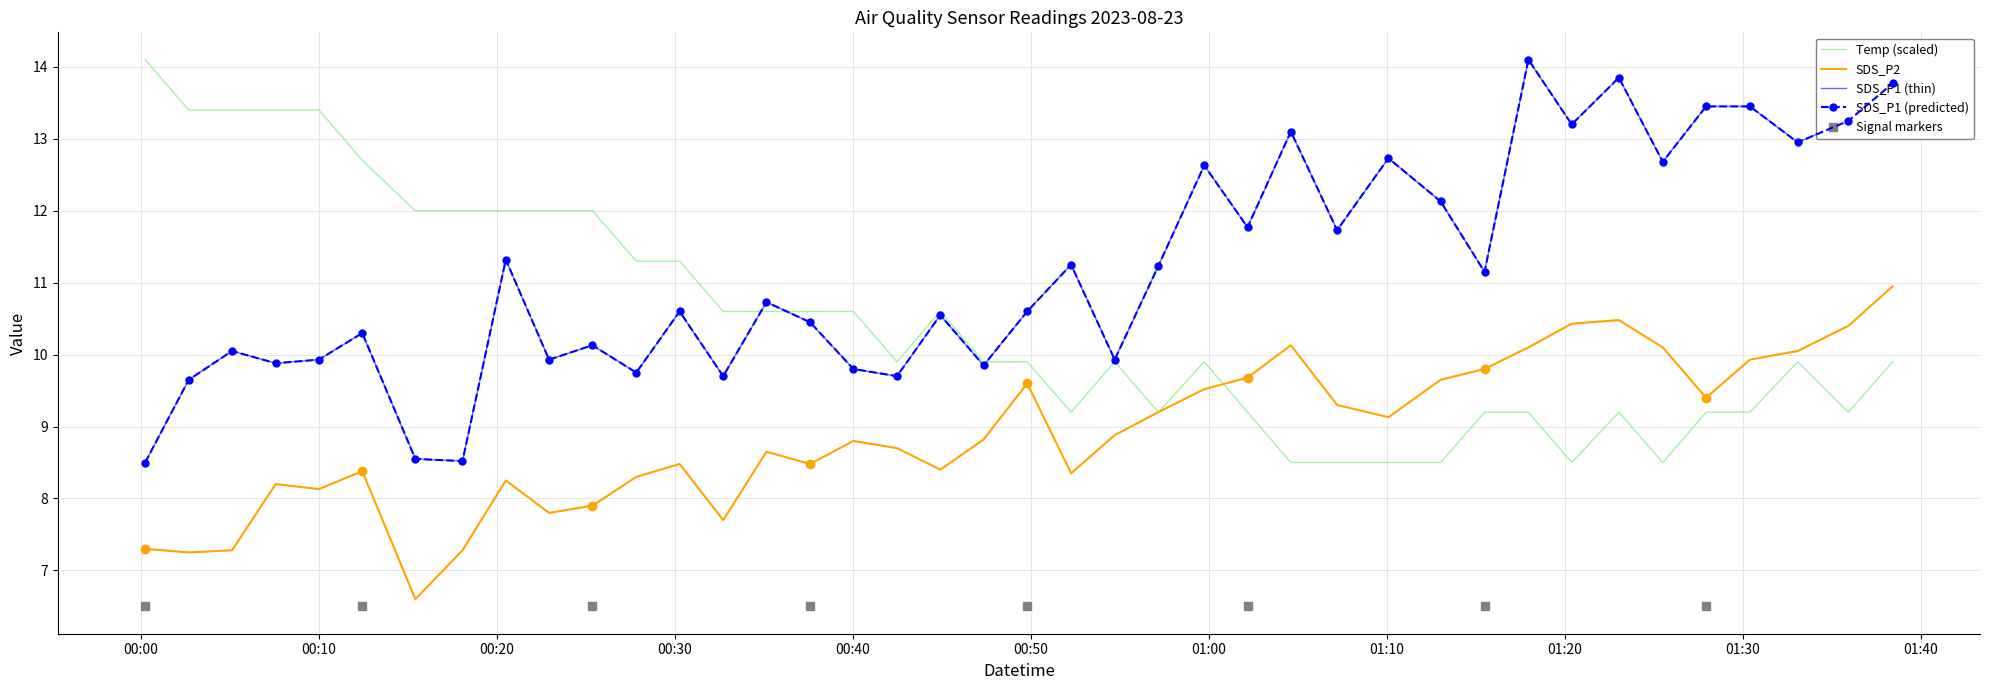

How many data points in Temp are less than 9?

6